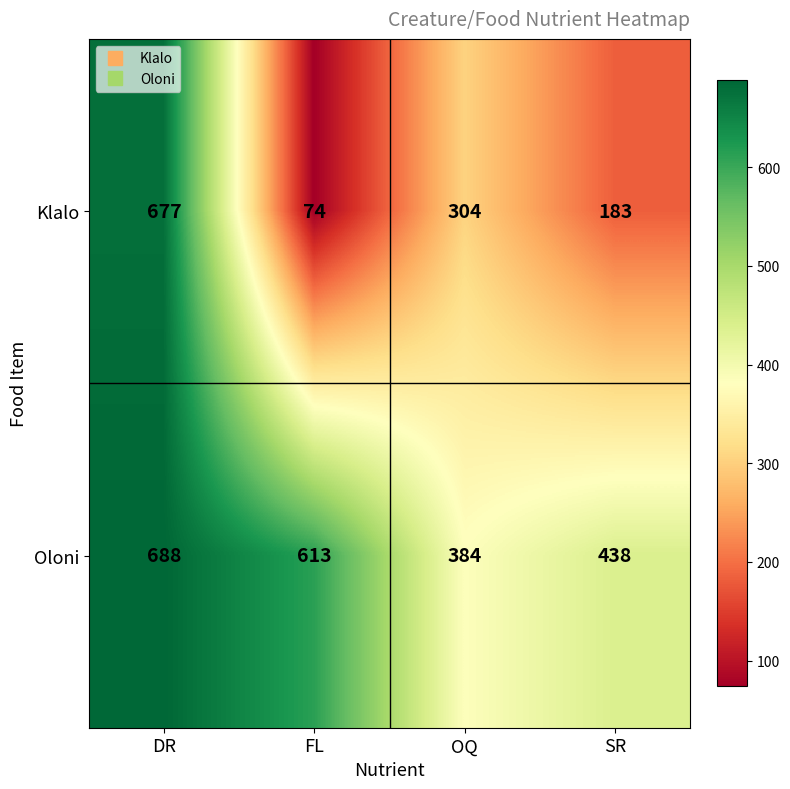

List the series in order of their peak value, highest first.

Oloni, Klalo